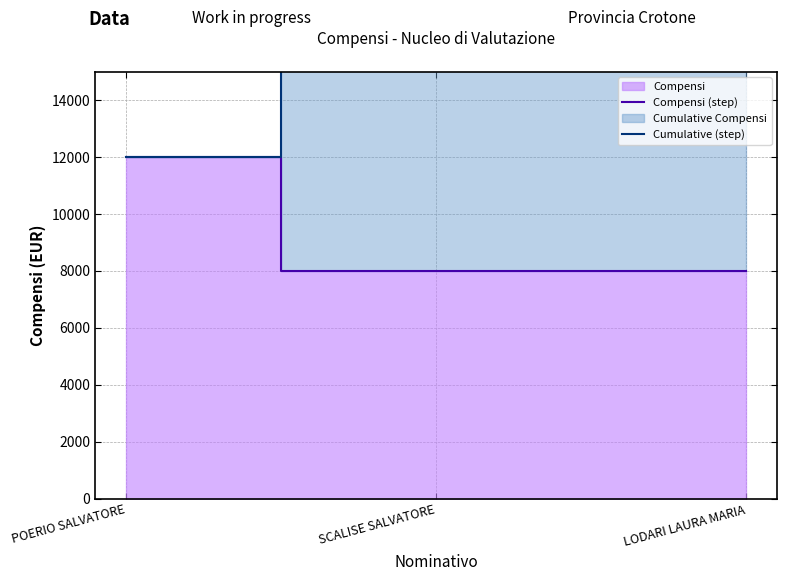

List the labels in order of Cumulative (step) value, largest first.

LODARI LAURA MARIA, SCALISE SALVATORE, POERIO SALVATORE